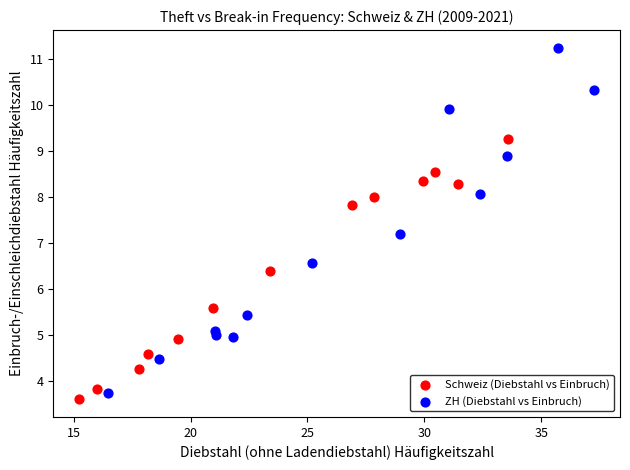

Which series reaches the minimum Y coordinate?

Schweiz (Diebstahl vs Einbruch)